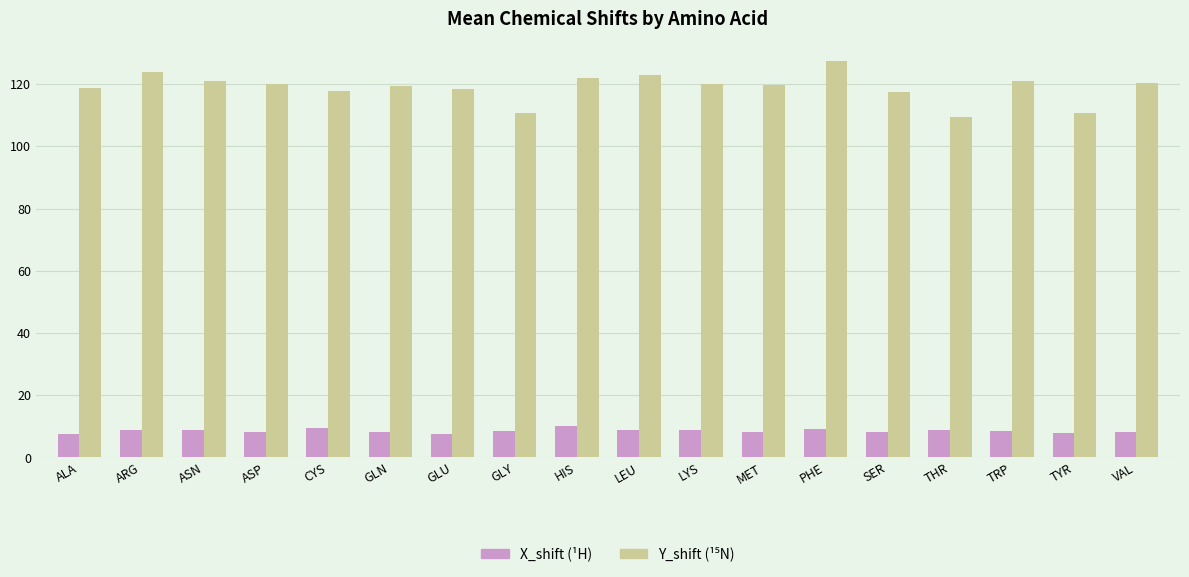

What is the total value across all series at LYS?

128.8